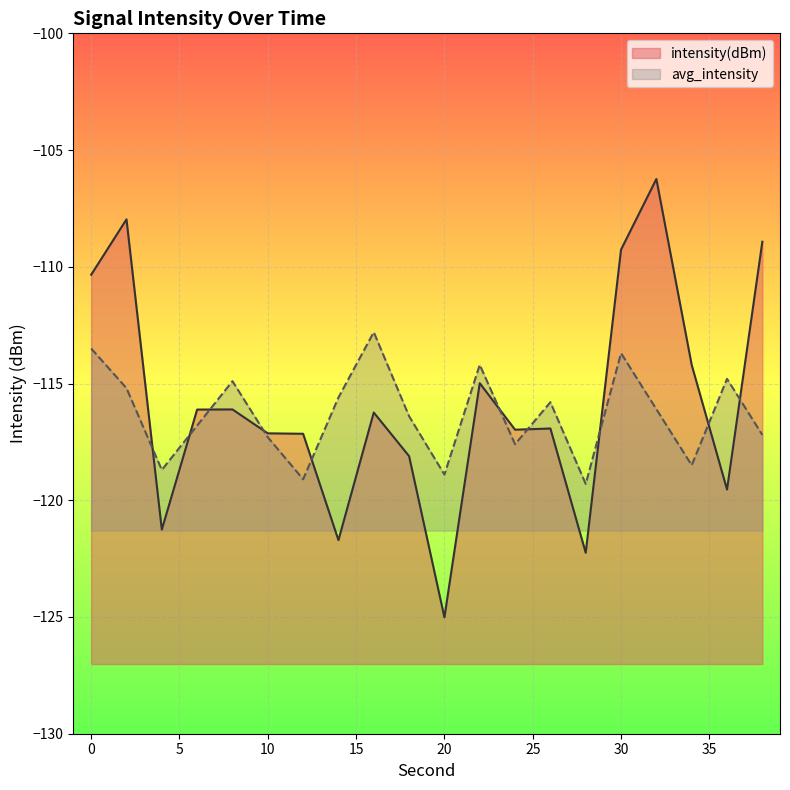

Rank the series at 30 from highest to lowest value.

intensity(dBm), avg_intensity